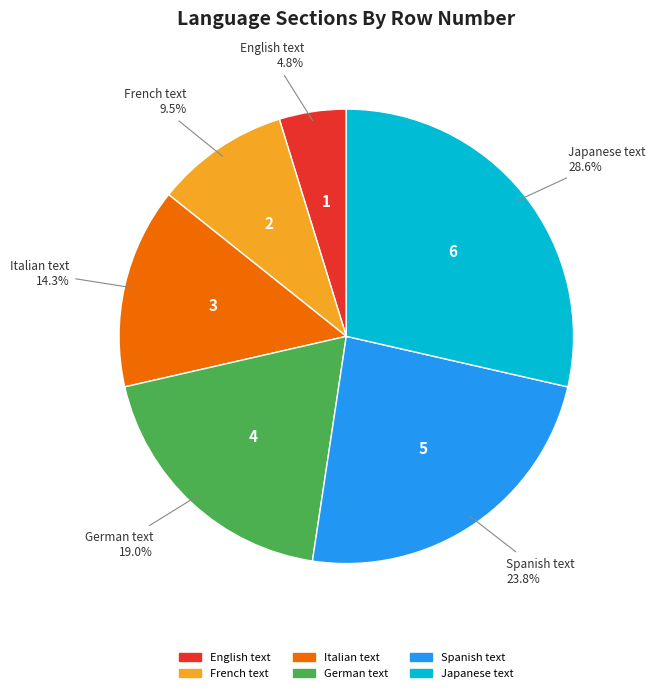

Approximately how many times larger is the value at Spanish text compared to Japanese text?

0.8